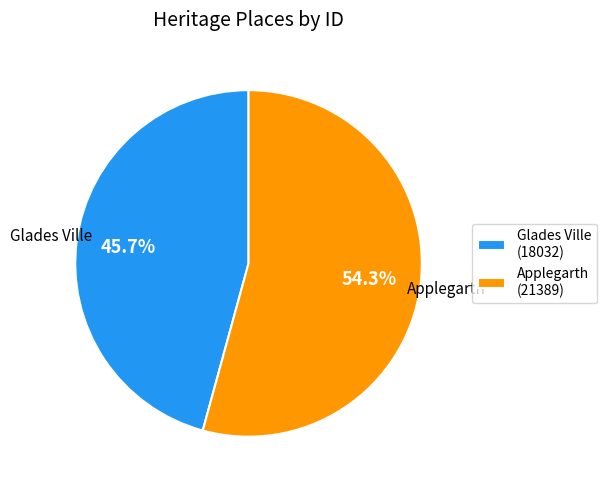

To the nearest percent, what portion does Glades Ville represent?

46%